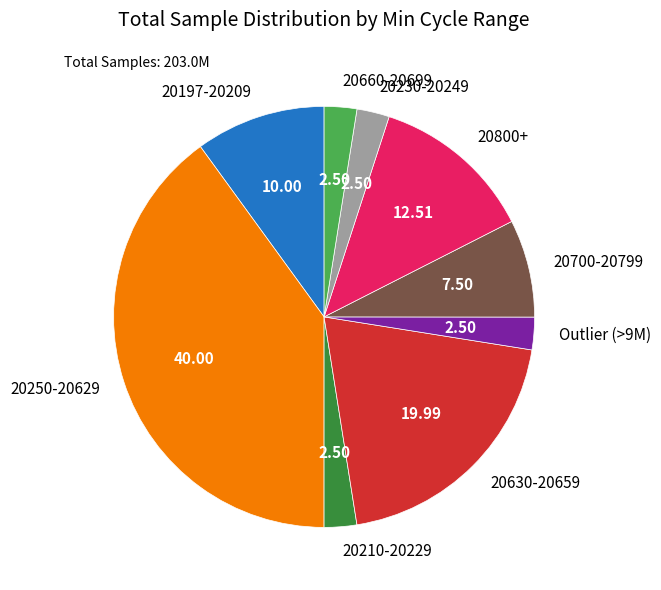

Count the number of slices in the pie.

9